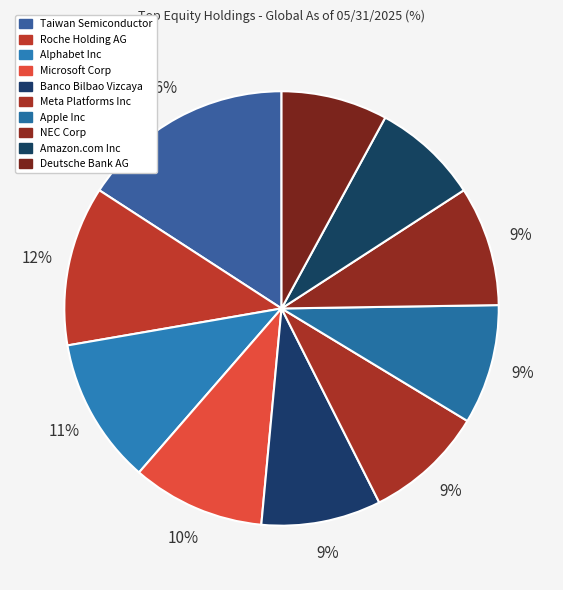

To the nearest percent, what is the average slice percentage?

10%